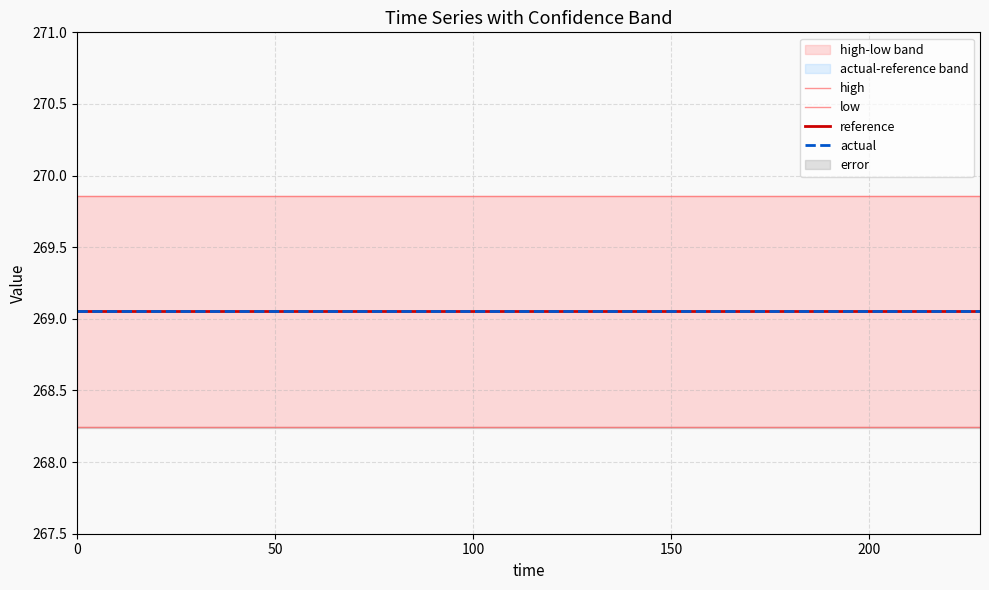

True or false: reference has more than 1 interior local peaks.

False